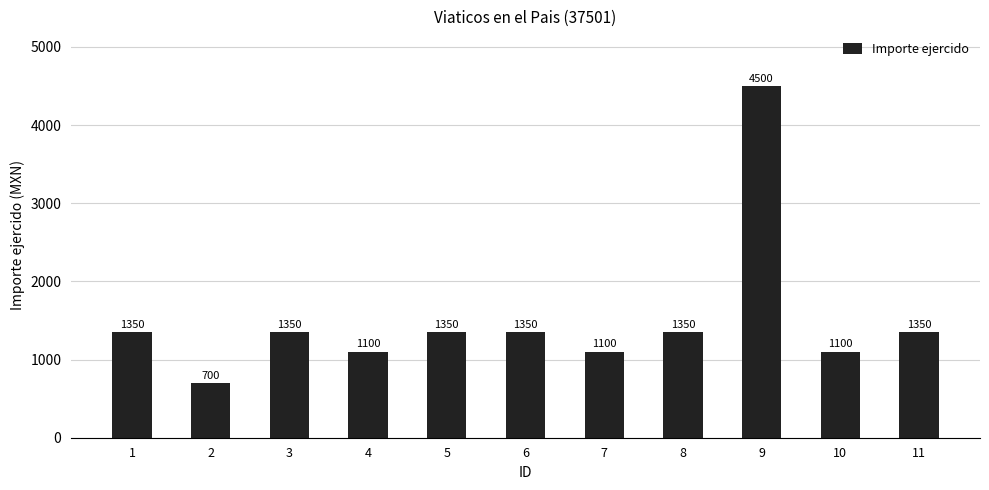

What is the sum of all values?

16600